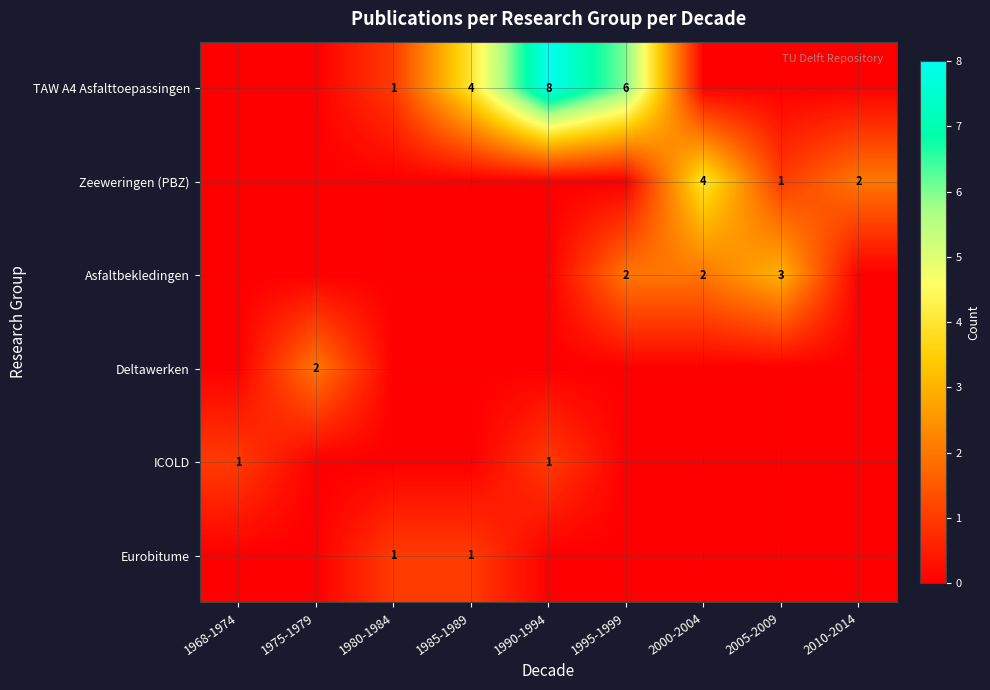

Which label corresponds to the largest value in the chart?

1990-1994